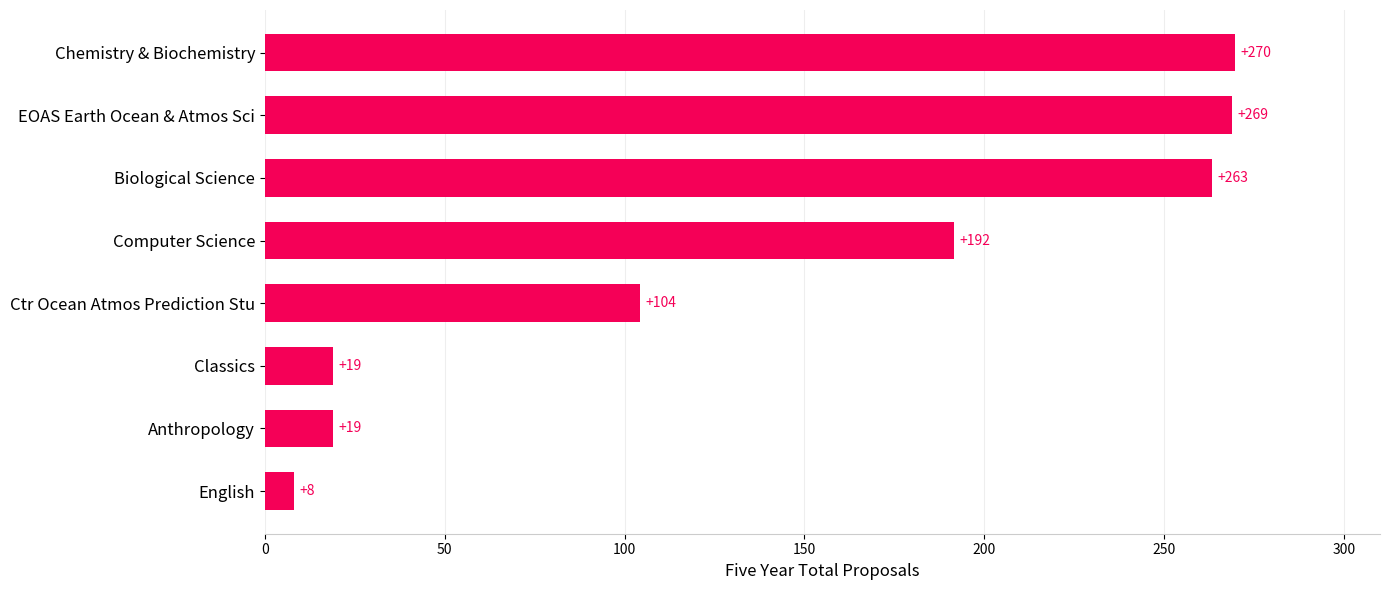

What is the smallest value displayed?

8.0